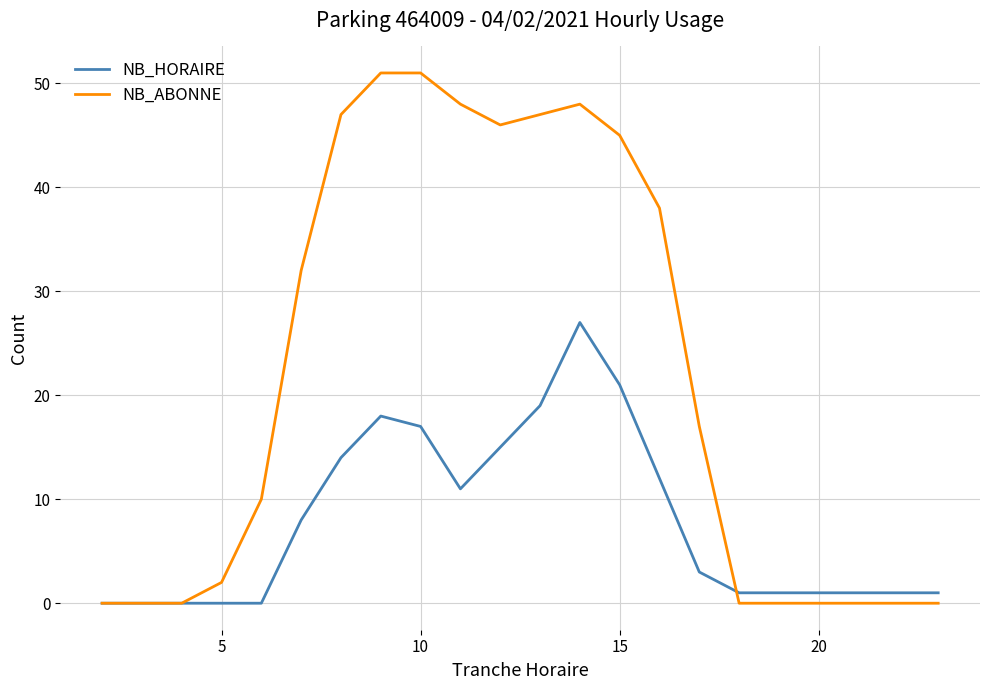

How many lines are shown in the chart?

2